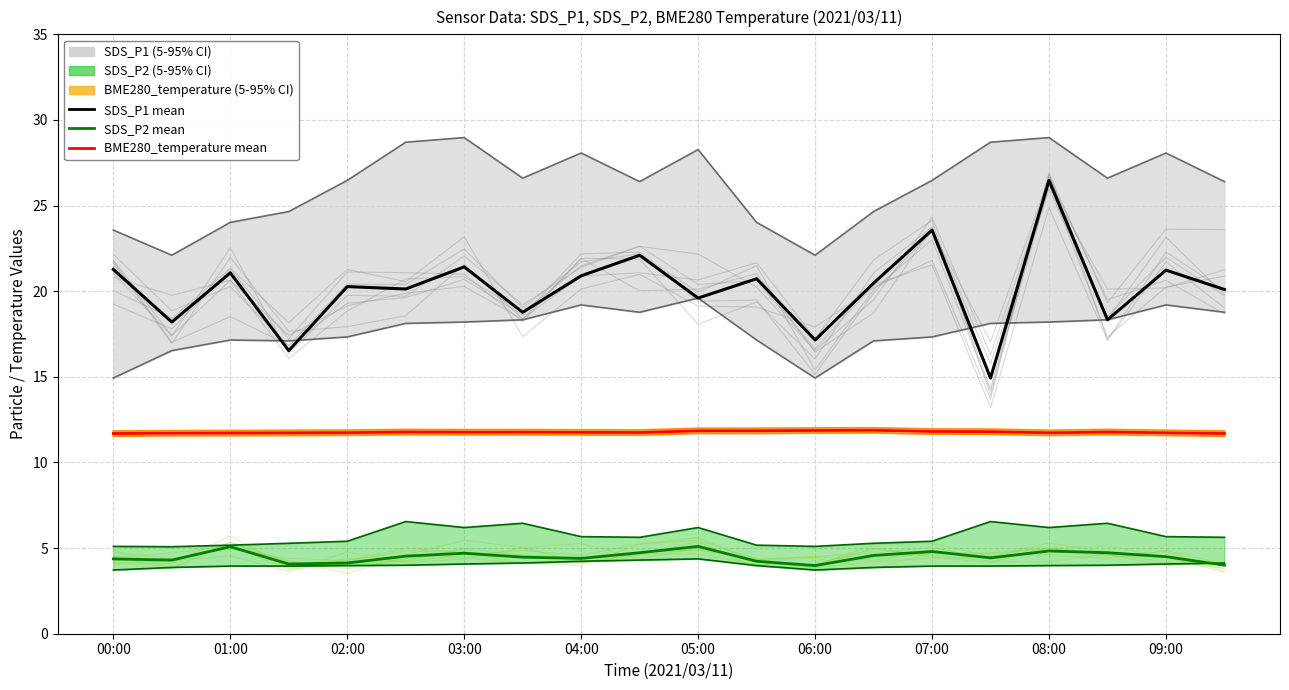

What is the average value of the SDS_P1 mean series?

20.2